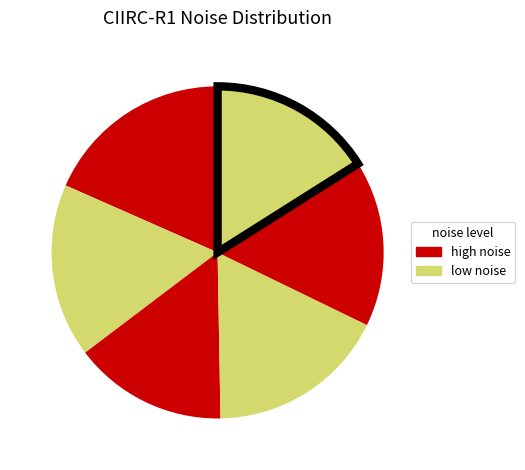

How many segments does this pie chart have?

6